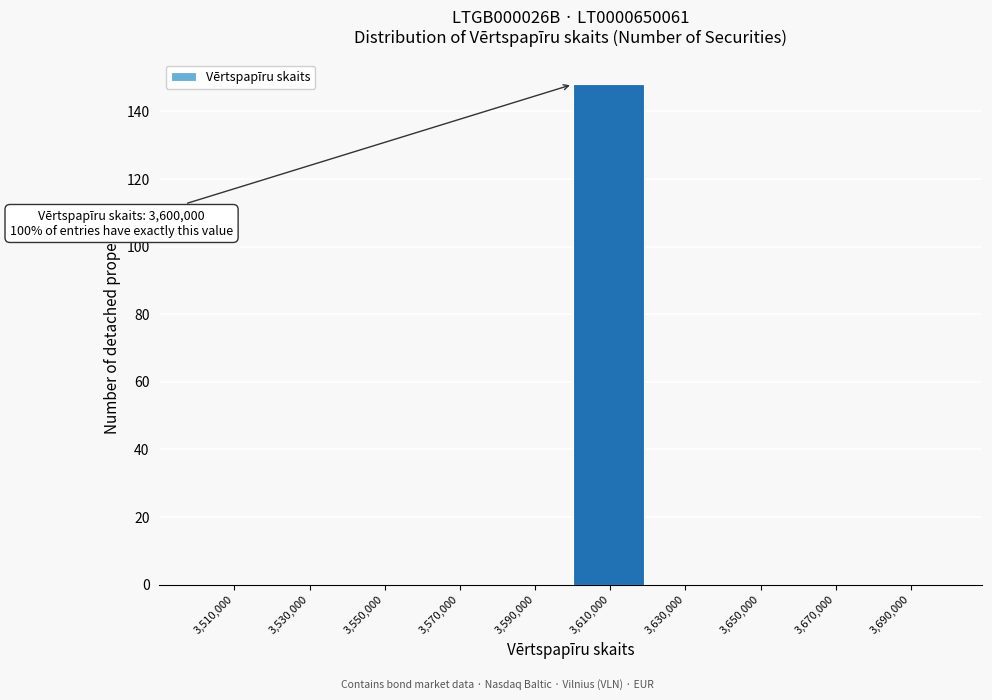

Over which range of the x-axis is the bar tallest?

3600000 to 3620000